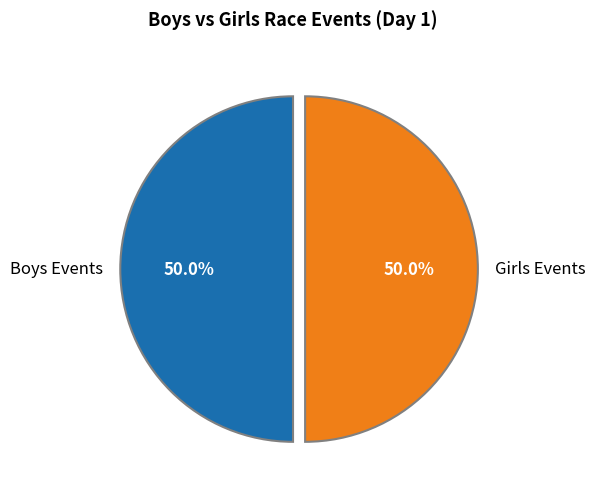

How much of the chart is everything except Girls Events?

50.0%